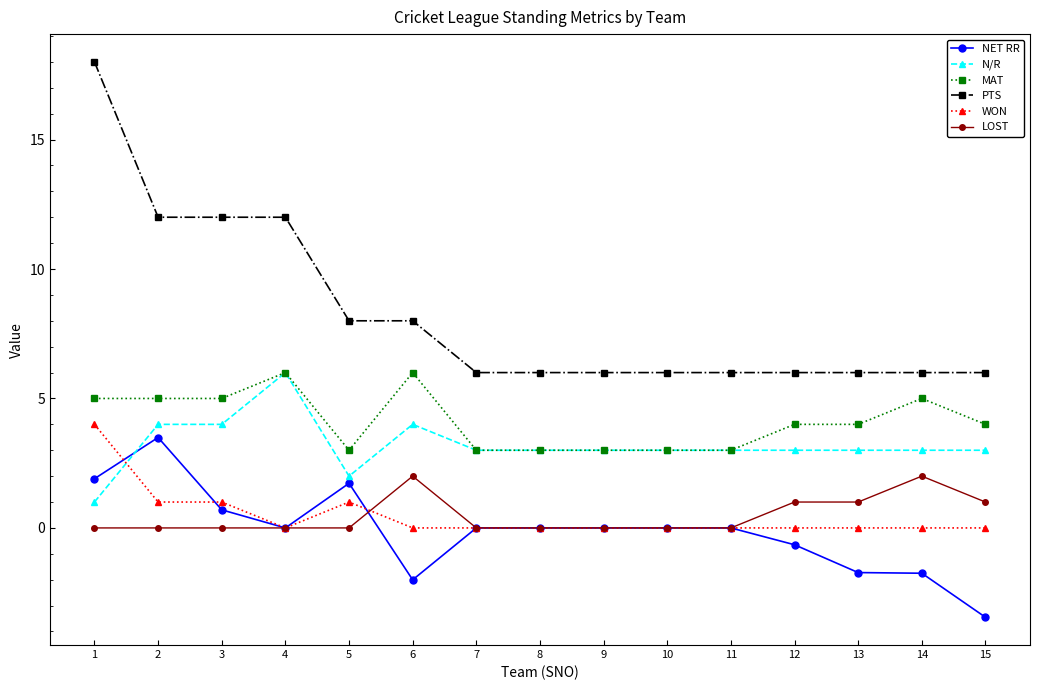

True or false: N/R has more than 1 points higher than both neighbors.

True